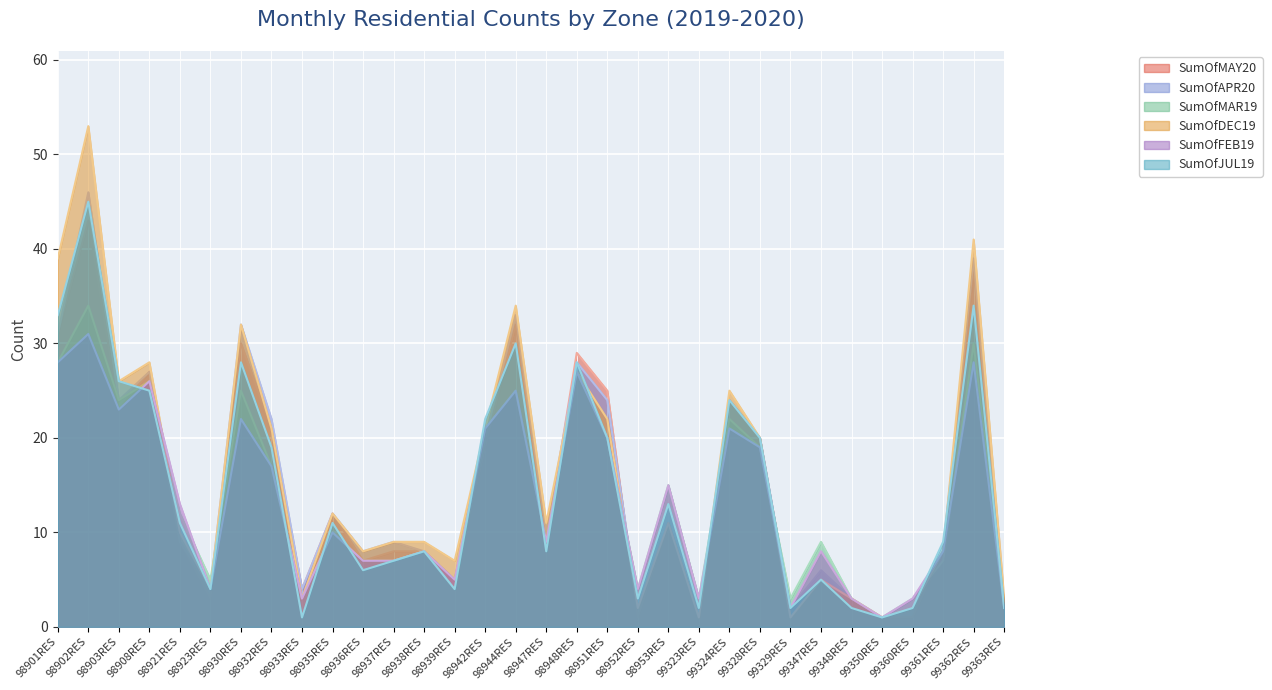

Where does the SumOfMAR19 series first go above 10?

98901RES